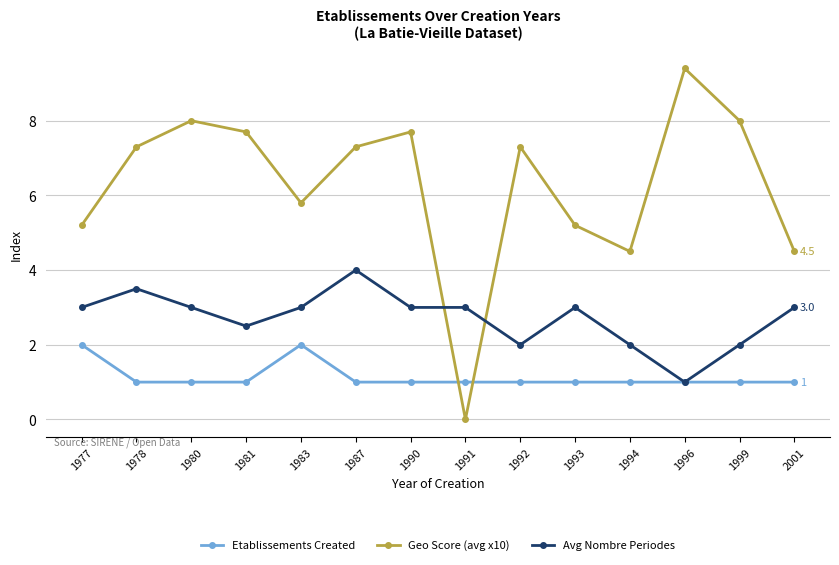

True or false: Etablissements Created has a value of 0.4 at 1980.

False